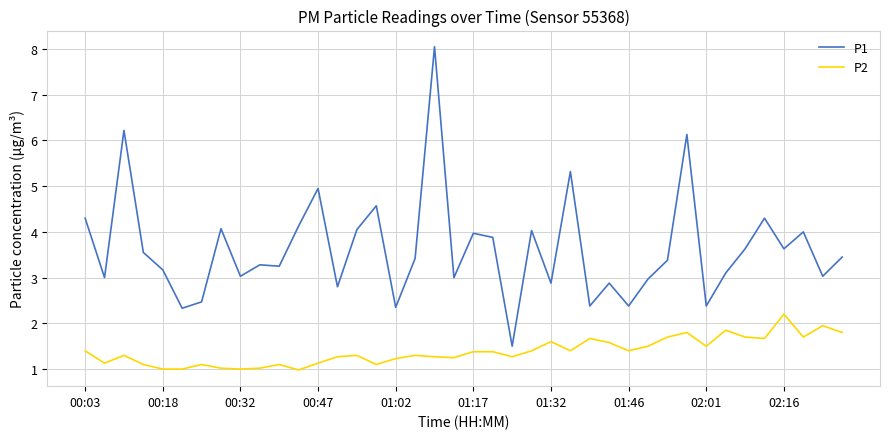

What are all the series names shown in the legend?

P1, P2